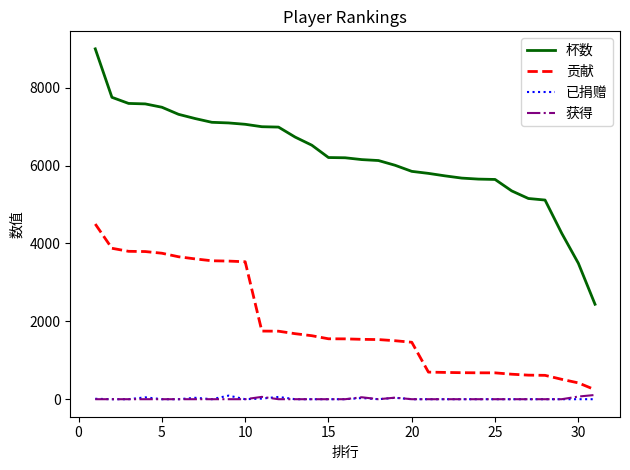

What is the maximum value shown in the chart?

9000